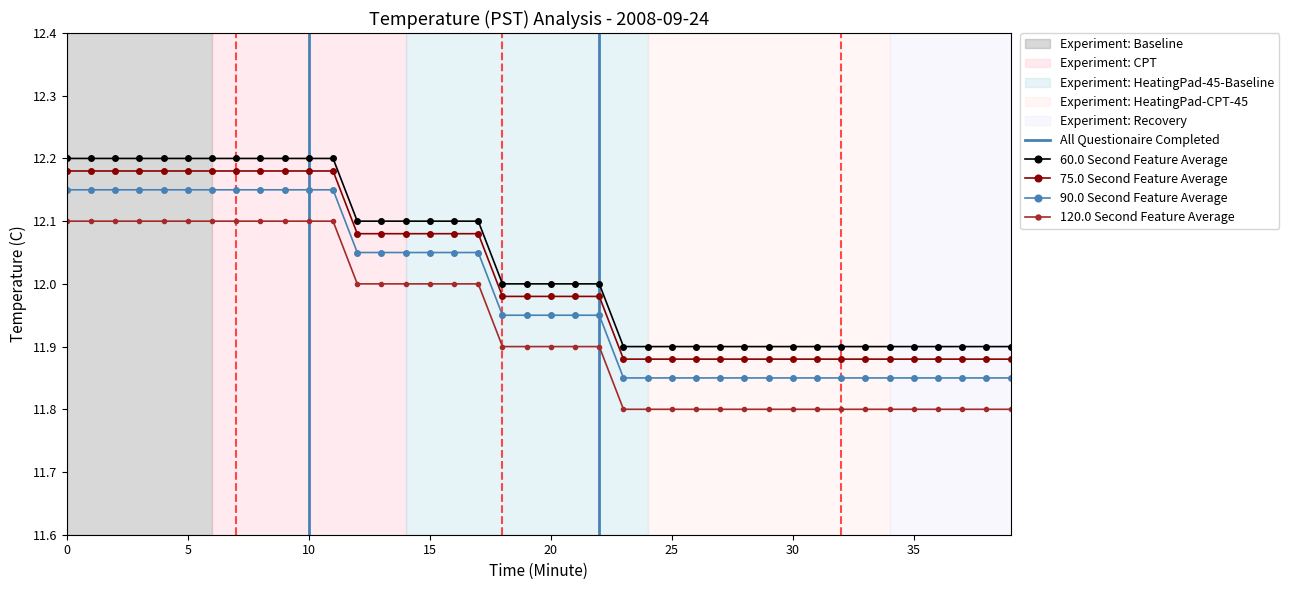

True or false: 120s Avg has more than 0 points higher than both neighbors.

False